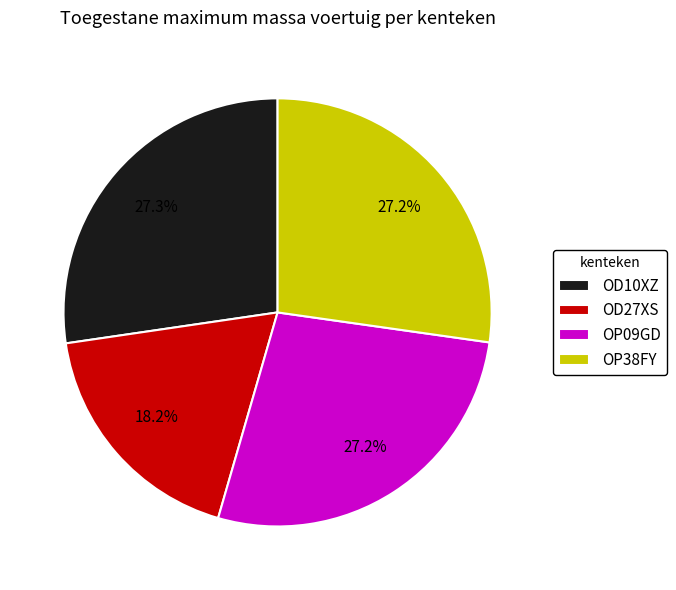

Which has a higher value, OD27XS or OD10XZ?

OD10XZ